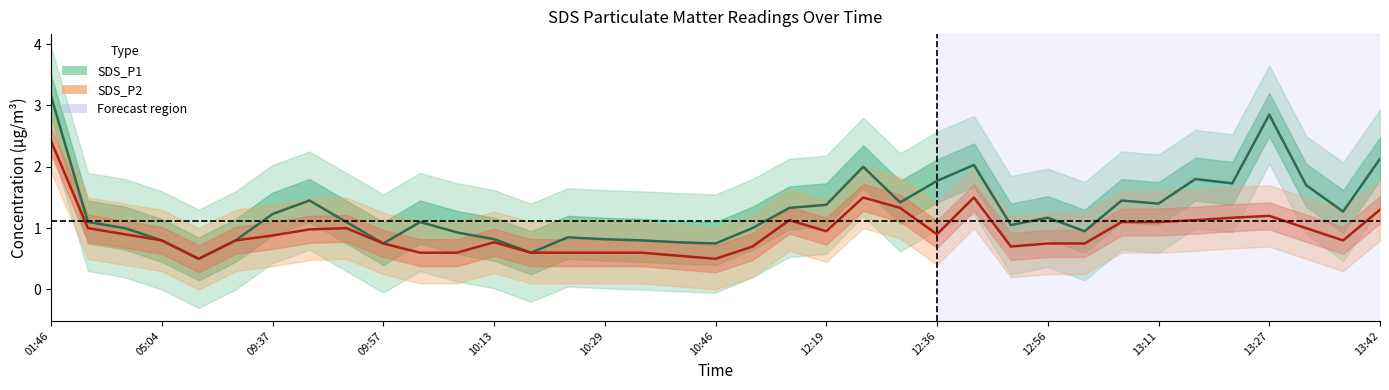

Between 4 and 14, which series saw the biggest shift?

SDS_P1